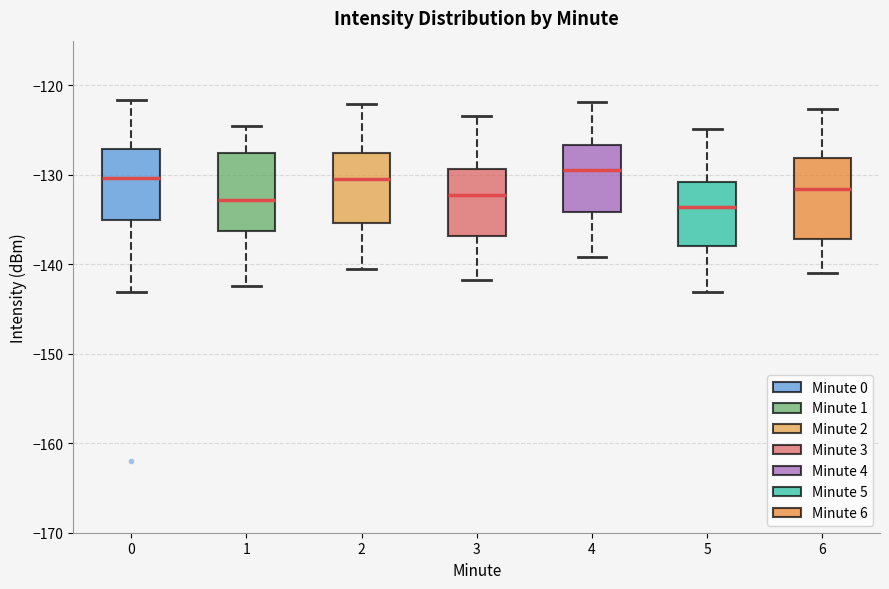

Reading left to right, read every box against the y-axis: the position of its median line, the range the box covers, and the ends of its whiskers. The values are not printed on the chart, so give them approximately, as read against the axis.

0: median -130, box -135 to -127, whiskers -143 to -122
1: median -133, box -136 to -128, whiskers -142 to -125
2: median -130, box -135 to -128, whiskers -140 to -122
3: median -132, box -137 to -129, whiskers -142 to -123
4: median -129, box -134 to -127, whiskers -139 to -122
5: median -134, box -138 to -131, whiskers -143 to -125
6: median -132, box -137 to -128, whiskers -141 to -123